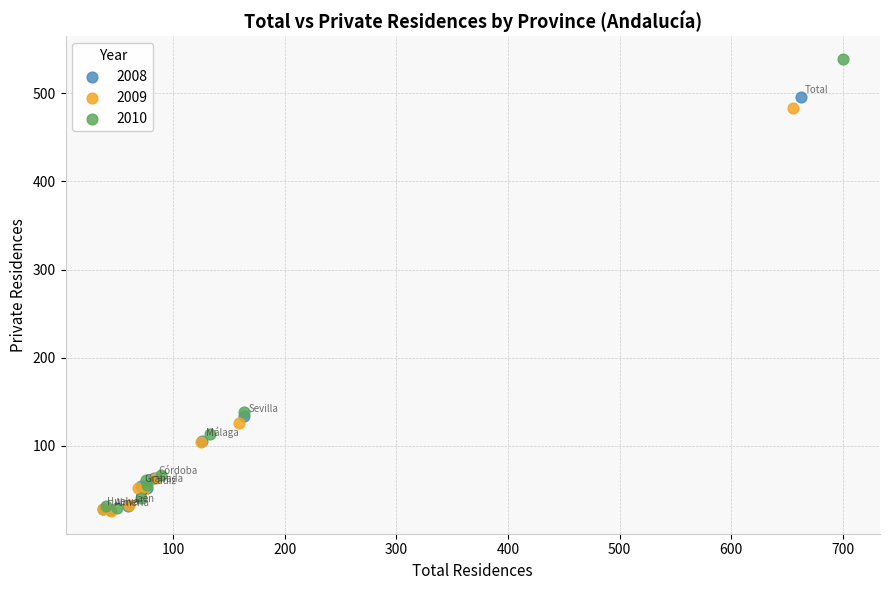

What are all the series names shown in the legend?

2008, 2009, 2010